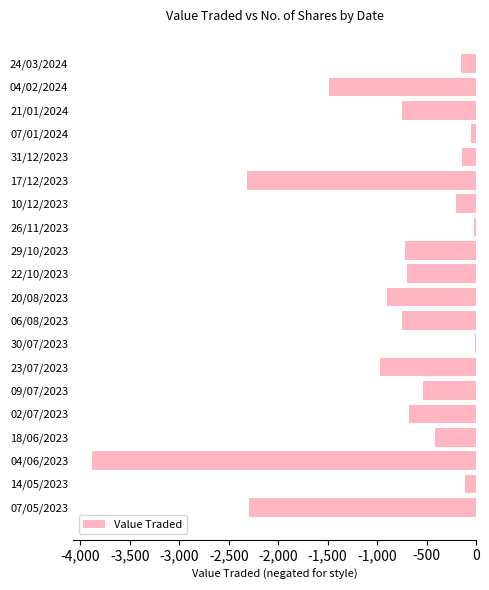

Are the bars grouped side by side (vs. stacked)?

No